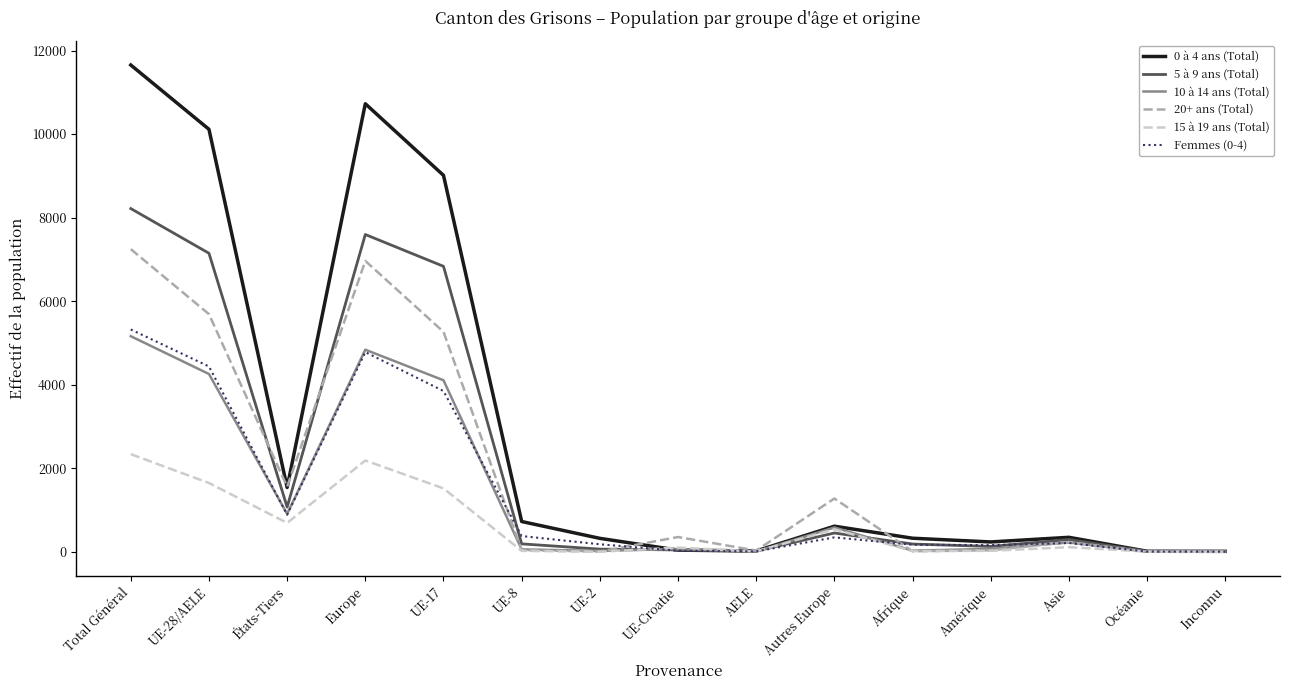

At how many categories does at least one series exceed 7278?

4